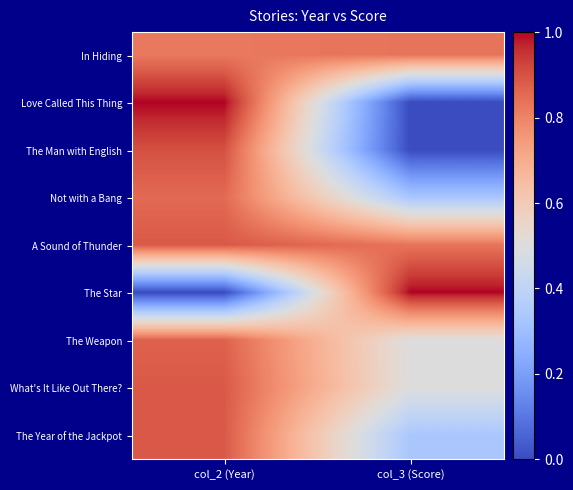

What is the total value across all series at col_3 (Score)?

4.3